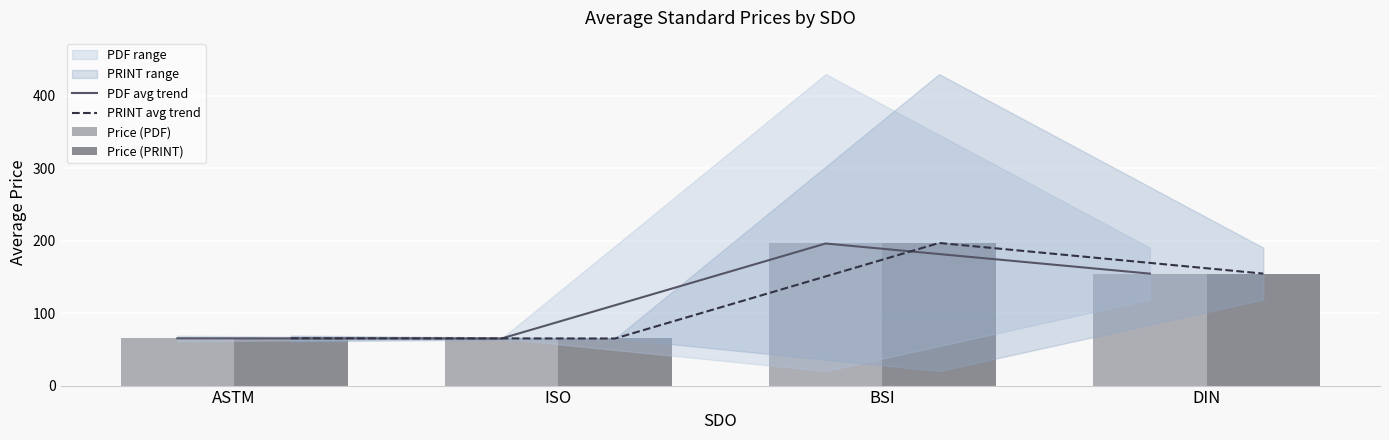

Between ASTM and ISO, which series saw the biggest shift?

PDF avg trend